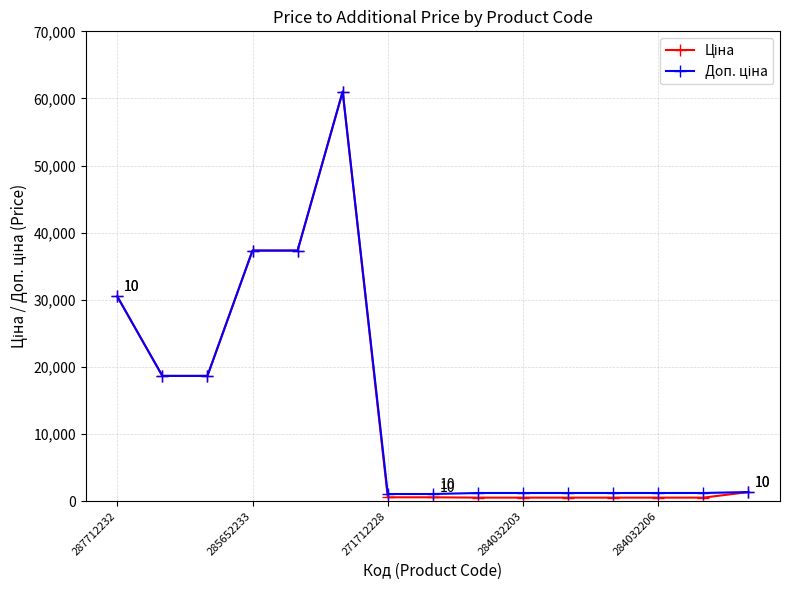

At how many categories does at least one series exceed 19553?

4